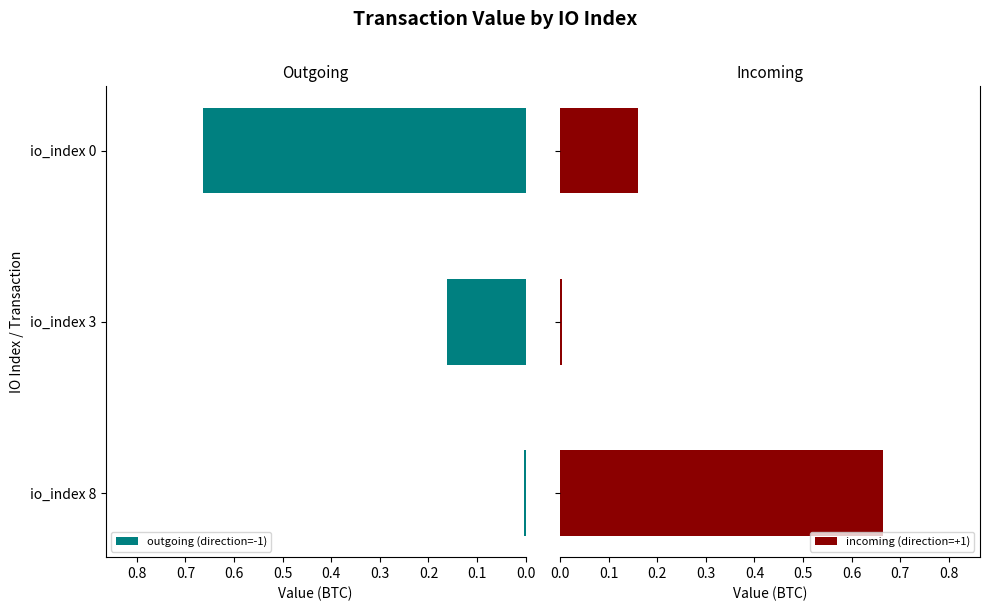

What is the difference between the maximum and minimum values in the incoming (direction=+1) series?

0.7